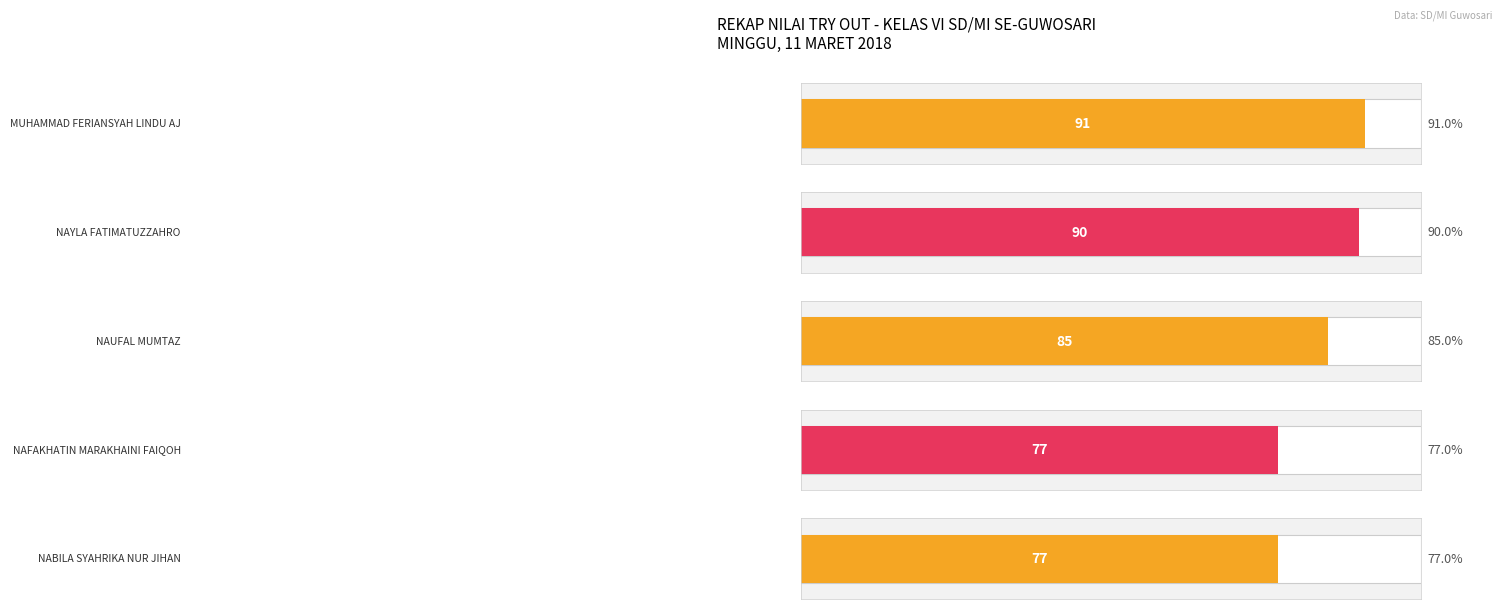

The chart shows a value of 91 at MUHAMMAD FERIANSYAH LINDU AJI. True or false?

True